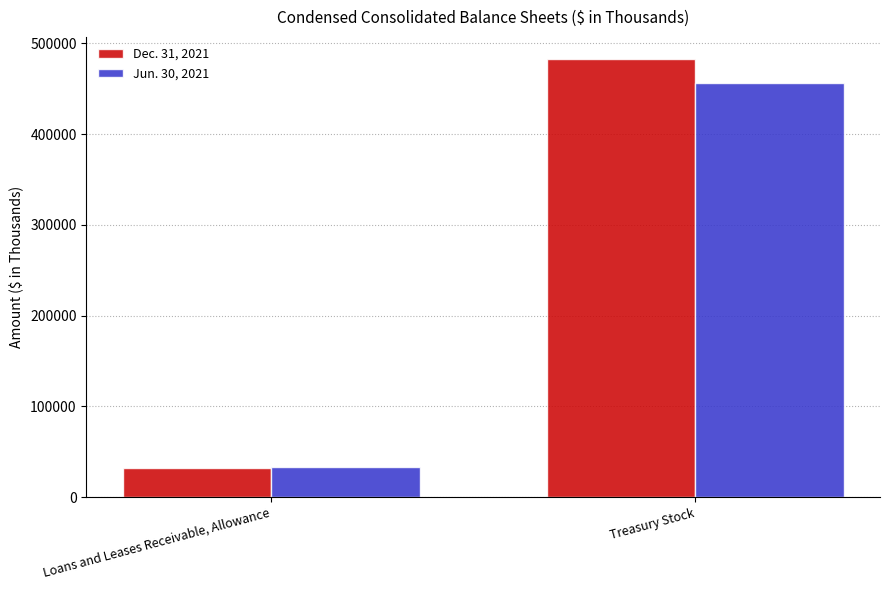

What is the lowest value of the Dec. 31, 2021 series?

32529